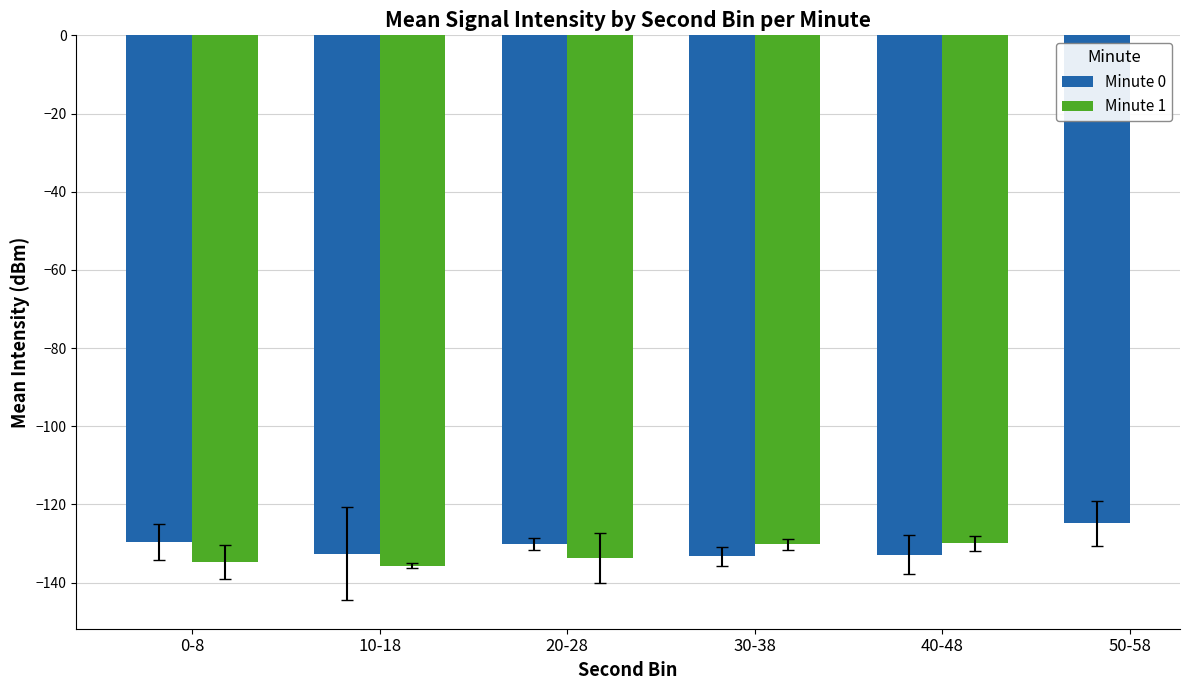

What is the difference between the highest and lowest values at 20-28?

3.6